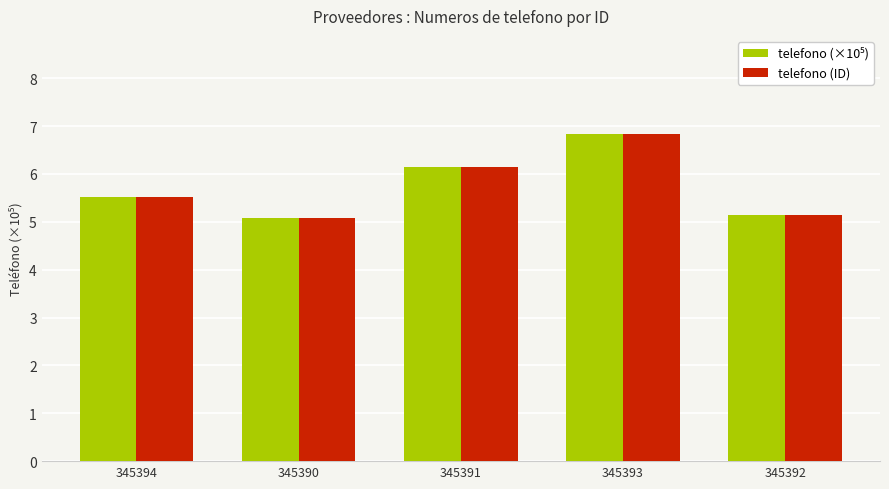

What is the sum of the telefono (ID) values at 345392 and 345394?

10.7